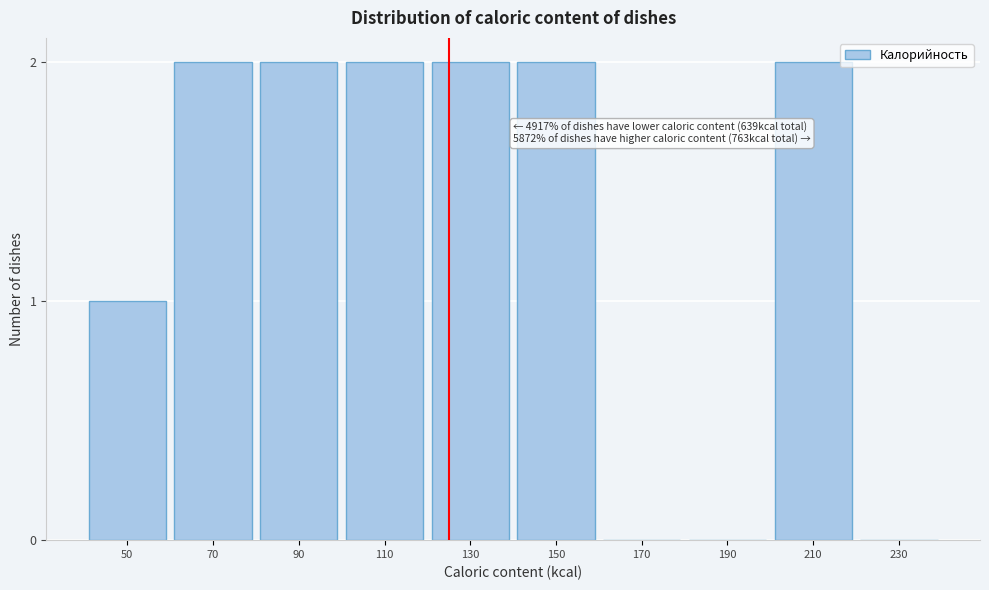

Reading right to left, what are all the values shown in this chart?

230=0	210=2	190=0	170=0	150=2	130=2	110=2	90=2	70=2	50=1